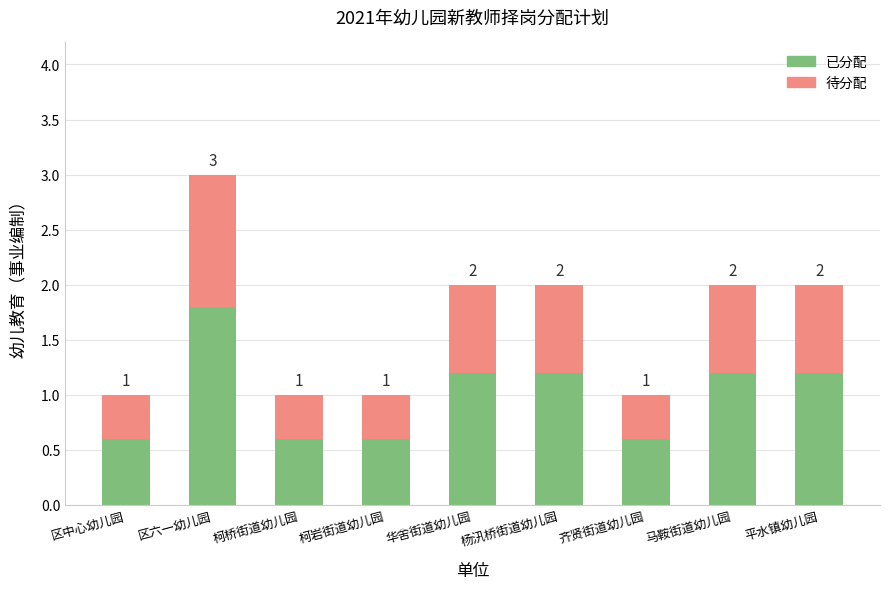

How many bars are there in total?

9